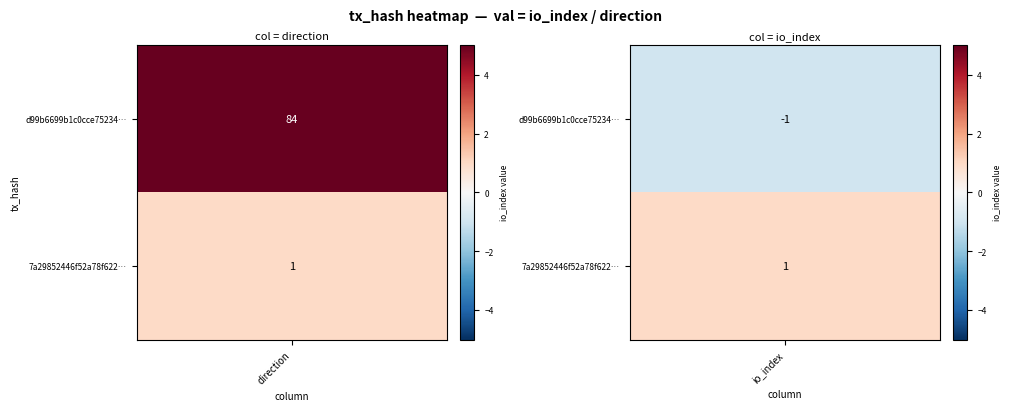

What is the difference between the highest and lowest values at 1?

83